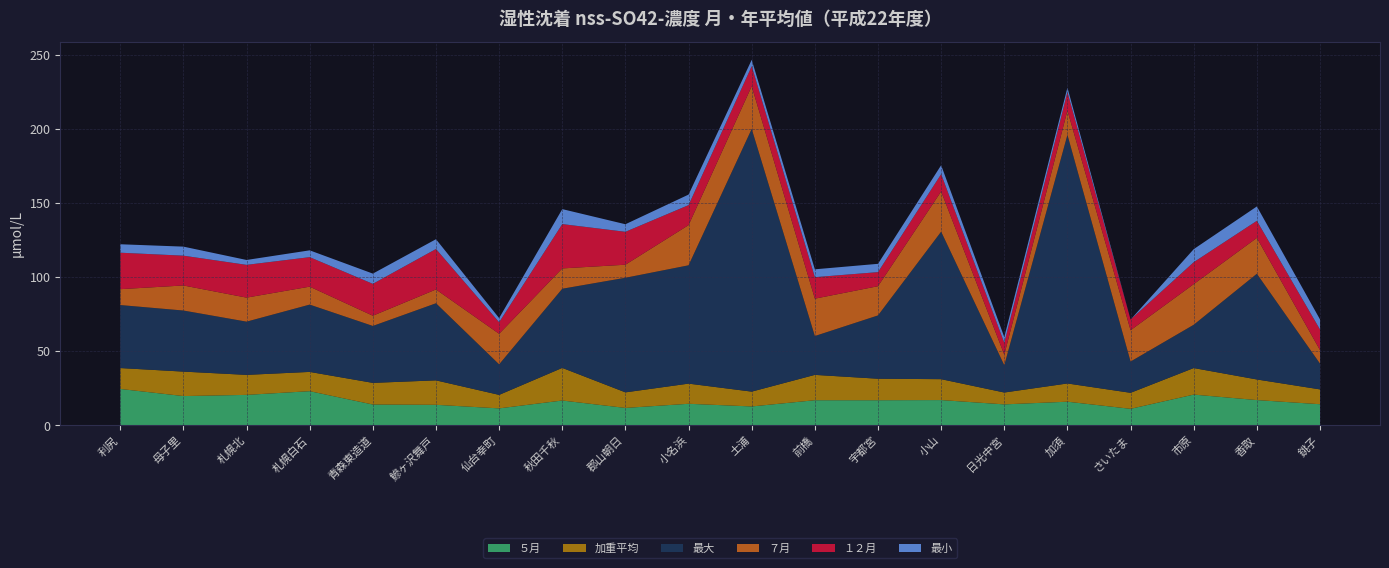

Reading left to right, list all the values displayed in this chart.

５月: 利尻=24.6	母子里=19.8	札幌北=20.6	札幌白石=23.1	青森東造道=14.1	鰺ヶ沢舞戸=13.9	仙台幸町=11.5	秋田千秋=16.8	郡山朝日=11.8	小名浜=14.6	土浦=12.8	前橋=17.0	宇都宮=17.0	小山=17.1	日光中宮=14.2	加須=16.0	さいたま=11.2	市原=20.8	香取=17.1	銚子=14.3
加重平均: 利尻=14.1	母子里=16.5	札幌北=13.5	札幌白石=13.0	青森東造道=14.6	鰺ヶ沢舞戸=16.5	仙台幸町=9.1	秋田千秋=22.0	郡山朝日=10.5	小名浜=13.6	土浦=10.0	前橋=17.1	宇都宮=14.5	小山=14.1	日光中宮=8.0	加須=12.3	さいたま=10.8	市原=17.9	香取=13.9	銚子=10.0
最大: 利尻=42.5	母子里=41.2	札幌北=35.9	札幌白石=45.4	青森東造道=38.4	鰺ヶ沢舞戸=52.0	仙台幸町=20.6	秋田千秋=53.4	郡山朝日=77.3	小名浜=79.8	土浦=177.2	前橋=26.2	宇都宮=42.7	小山=99.5	日光中宮=18.4	加須=167.7	さいたま=21.1	市原=29.2	香取=71.3	銚子=17.4
７月: 利尻=10.7	母子里=16.9	札幌北=16.2	札幌白石=12.1	青森東造道=6.9	鰺ヶ沢舞戸=9.3	仙台幸町=20.6	秋田千秋=13.7	郡山朝日=8.8	小名浜=27.1	土浦=28.8	前橋=25.2	宇都宮=19.7	小山=27.1	日光中宮=7.1	加須=16.4	さいたま=21.1	市原=27.4	香取=24.2	銚子=9.1
１２月: 利尻=24.6	母子里=20.1	札幌北=22.1	札幌白石=19.9	青森東造道=21.5	鰺ヶ沢舞戸=27.3	仙台幸町=7.8	秋田千秋=29.9	郡山朝日=22.2	小名浜=13.5	土浦=13.5	前橋=14.5	宇都宮=9.5	小山=11.7	日光中宮=8.0	加須=12.4	さいたま=7.2	市原=14.8	香取=11.5	銚子=13.9
最小: 利尻=5.7	母子里=6.1	札幌北=3.3	札幌白石=4.6	青森東造道=6.9	鰺ヶ沢舞戸=6.6	仙台幸町=2.8	秋田千秋=10.1	郡山朝日=5.1	小名浜=7.1	土浦=4.3	前橋=5.3	宇都宮=5.6	小山=6.0	日光中宮=3.9	加須=3.1	さいたま=0.0	市原=8.8	香取=9.7	銚子=6.8